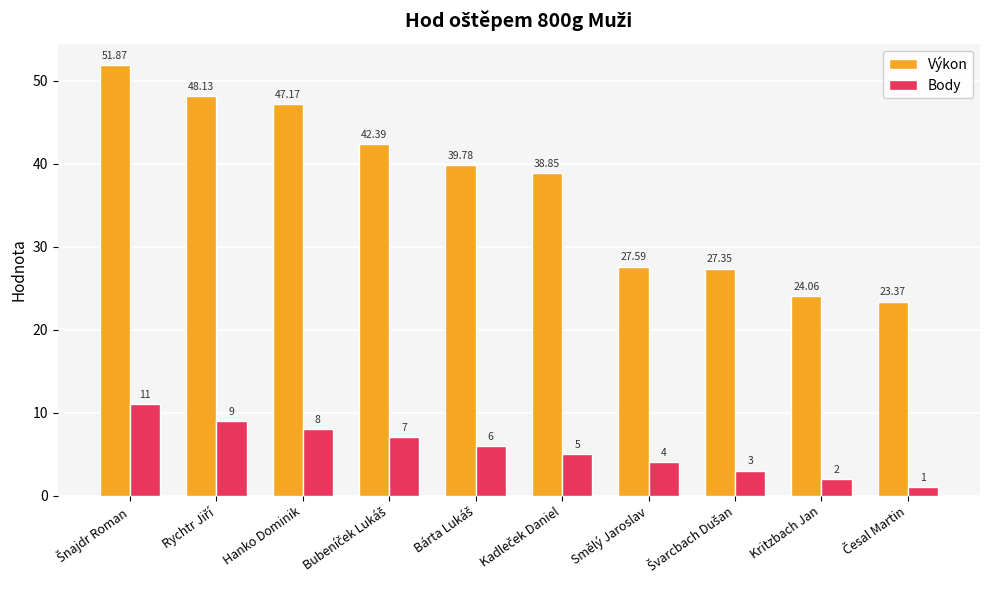

How many bars are there in each group?

2